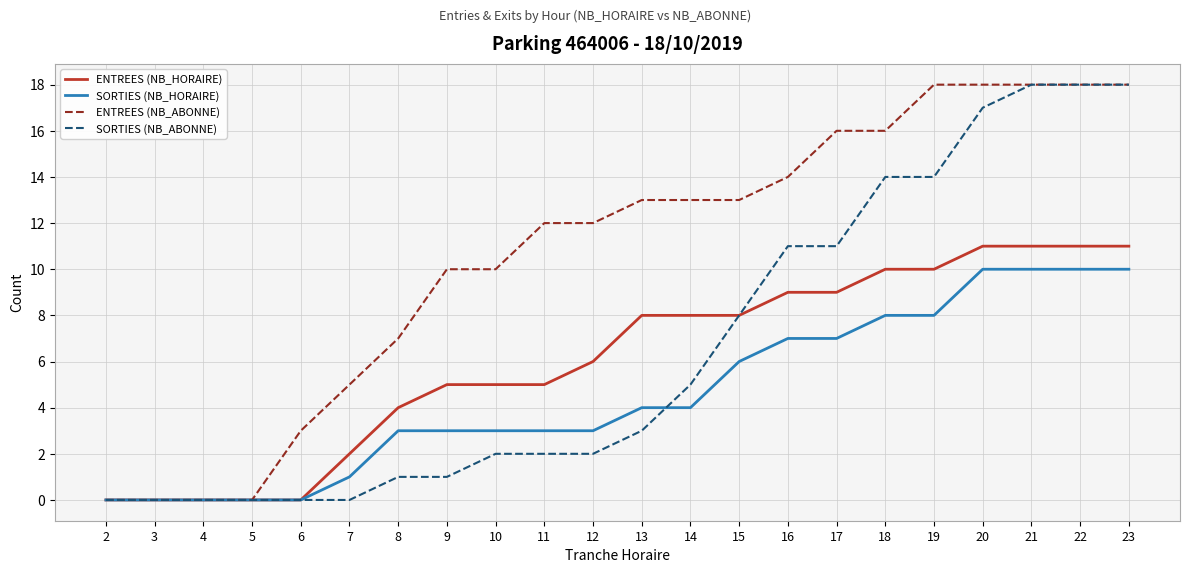

True or false: SORTIES (NB_ABONNE) has a value of 0 at 5.

True